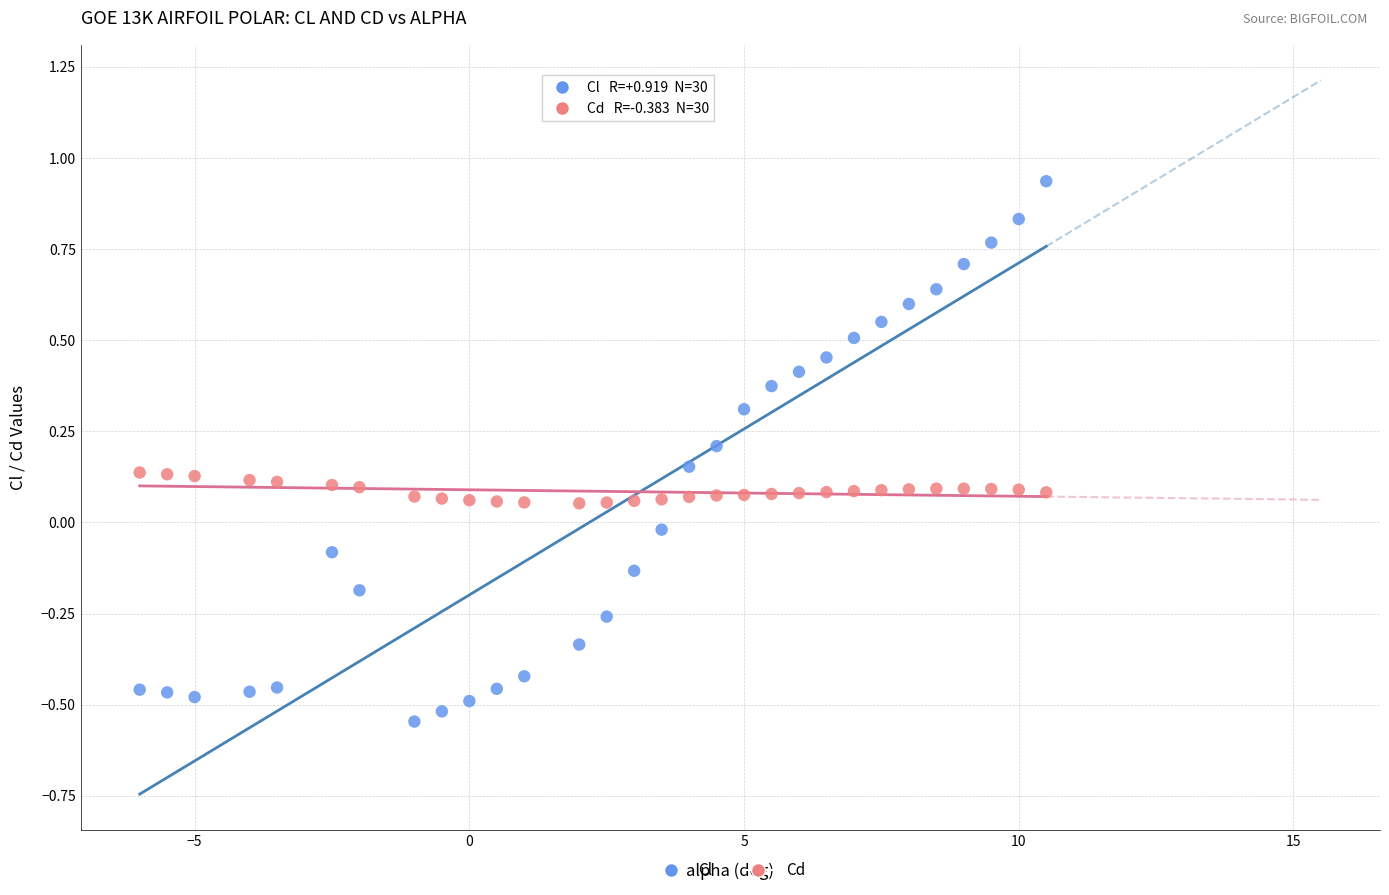

Which series contains the highest Y value?

Cl